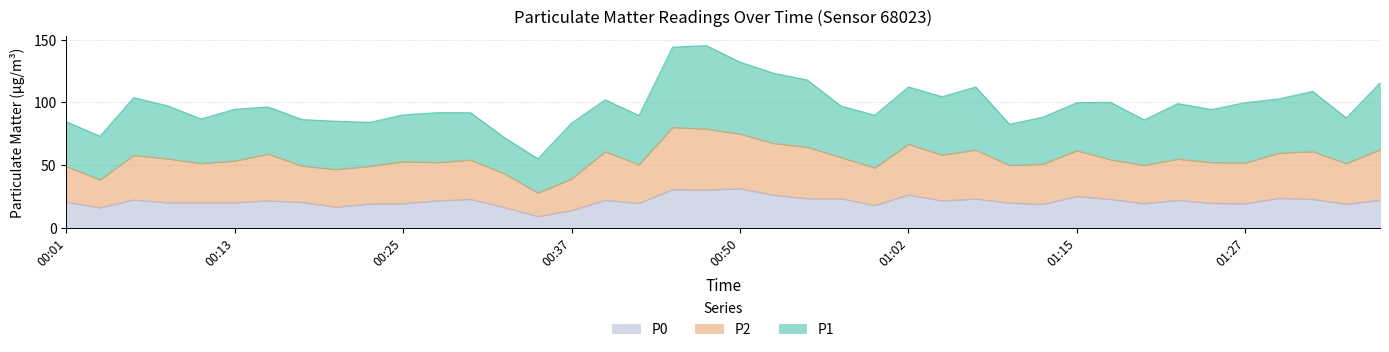

What is the total value across all series at 01:15?

99.8